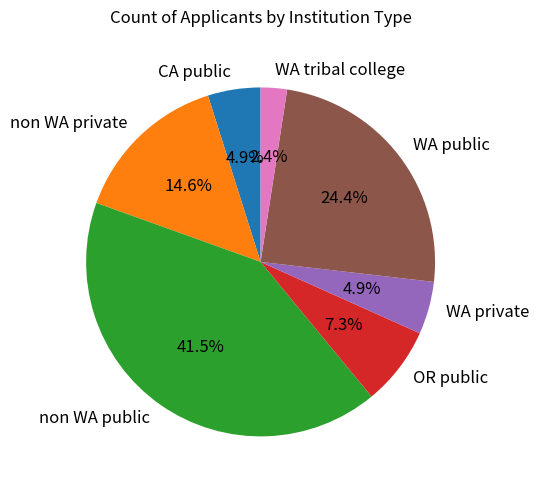

How many slices are in this pie chart?

7